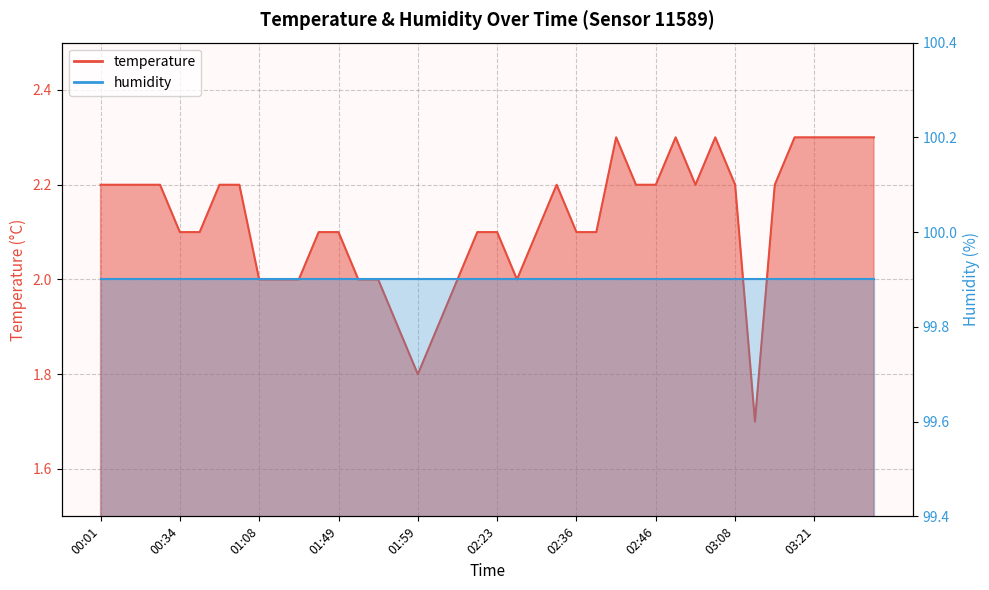

Which category has the lowest value across all series?

03:11